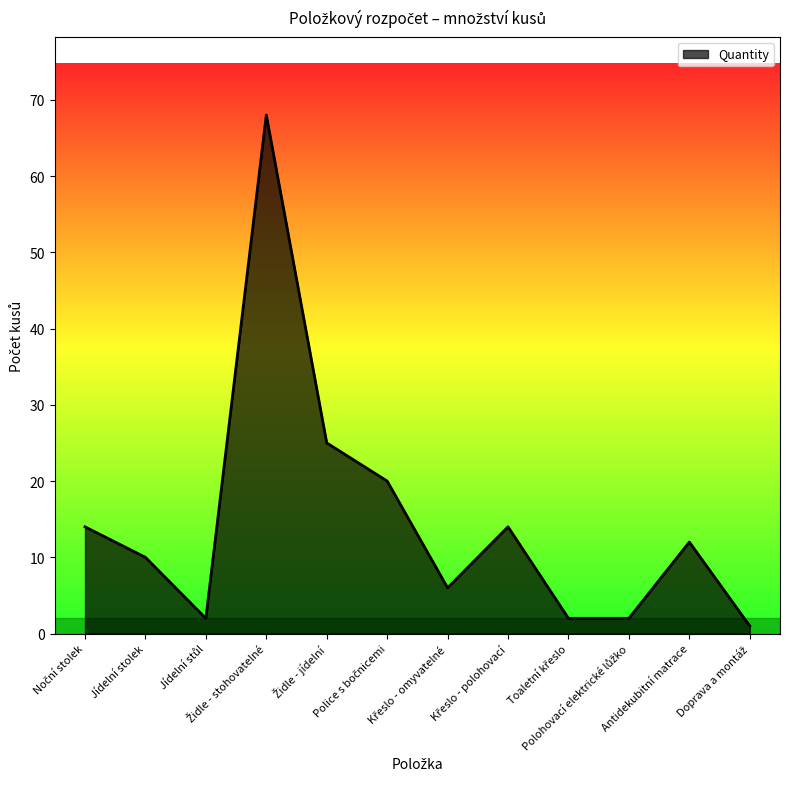

What is the greatest value displayed?

68